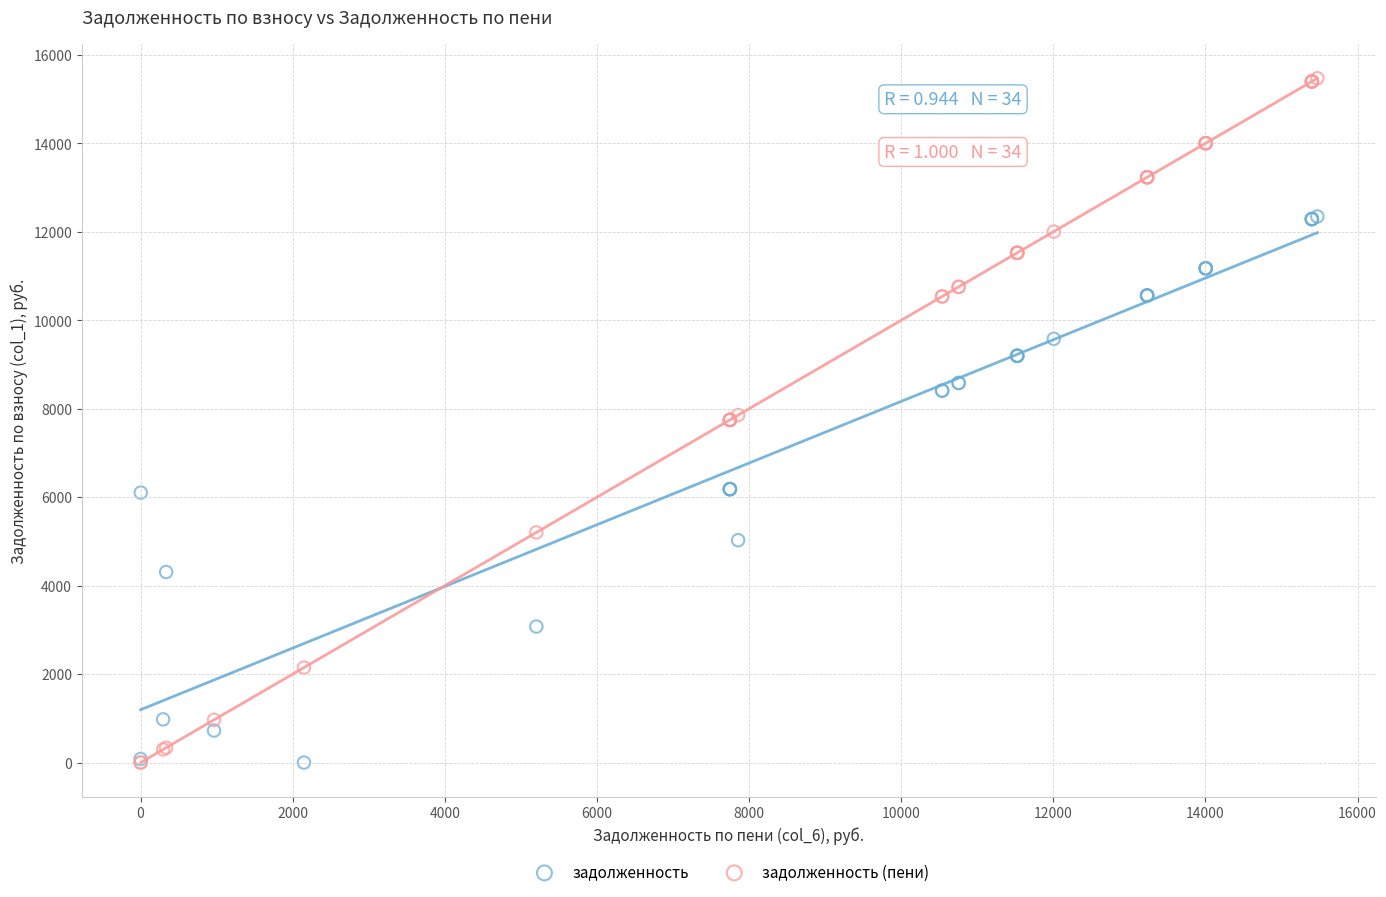

What are all the series names shown in the legend?

задолженность, задолженность (пени)